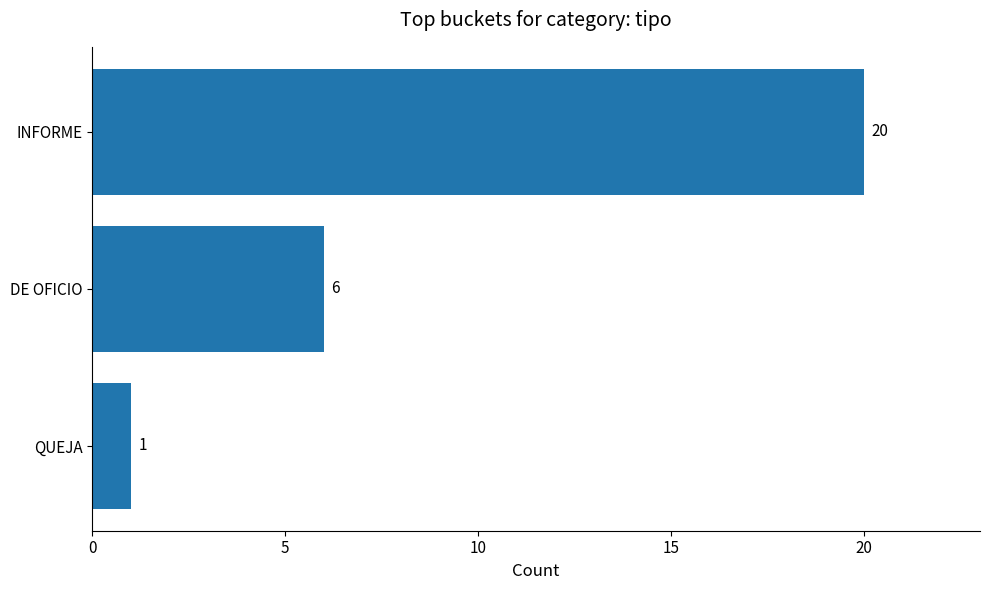

Reading bottom to top, transcribe all the data shown in this chart.

QUEJA=1	DE OFICIO=6	INFORME=20